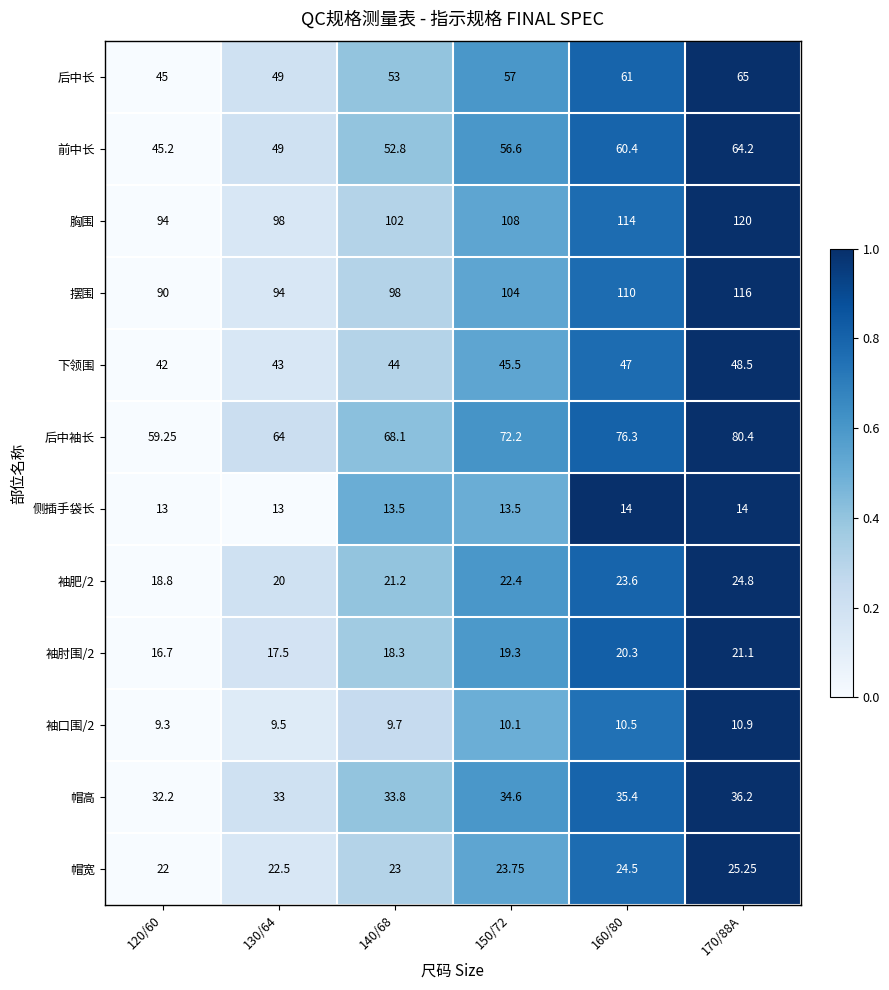

What is the spread (max minus min) of values at 140/68?

92.3